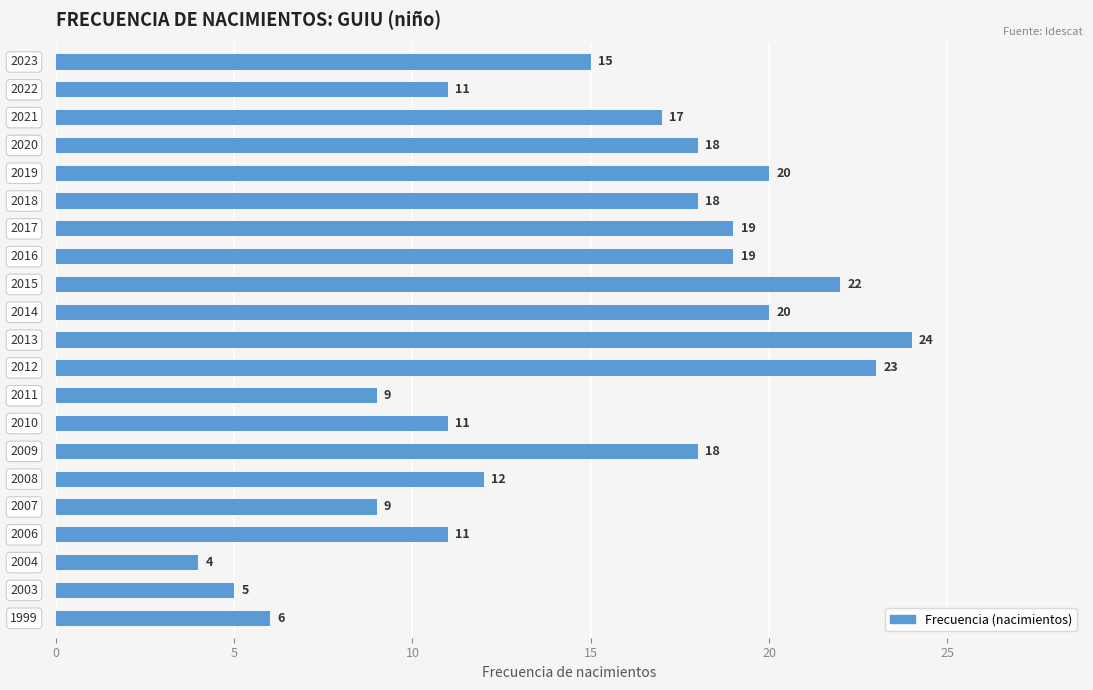

What is the maximum value shown in the chart?

24